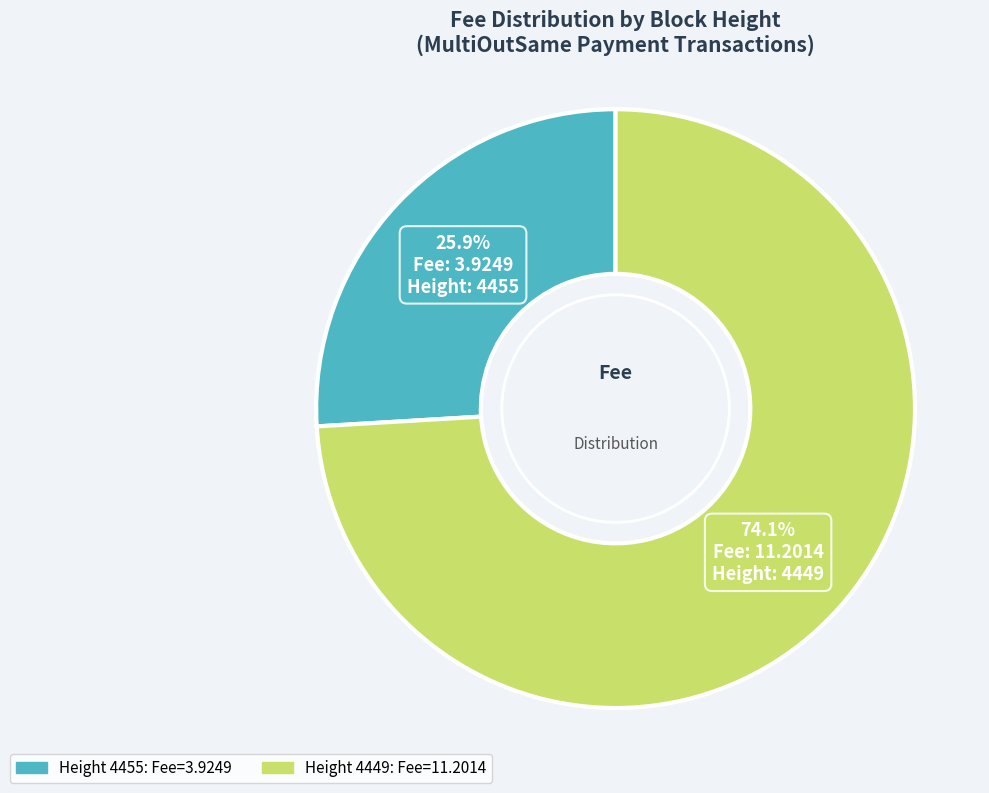

Does any single category account for the majority?

Yes